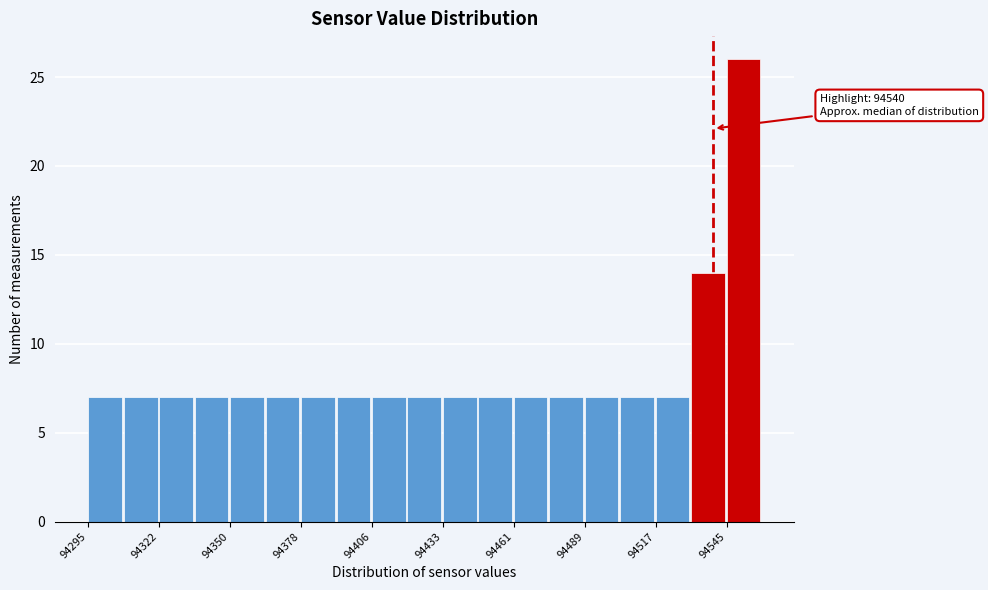

Read against the x-axis, roughly where is the centre of the tallest bar?

94550